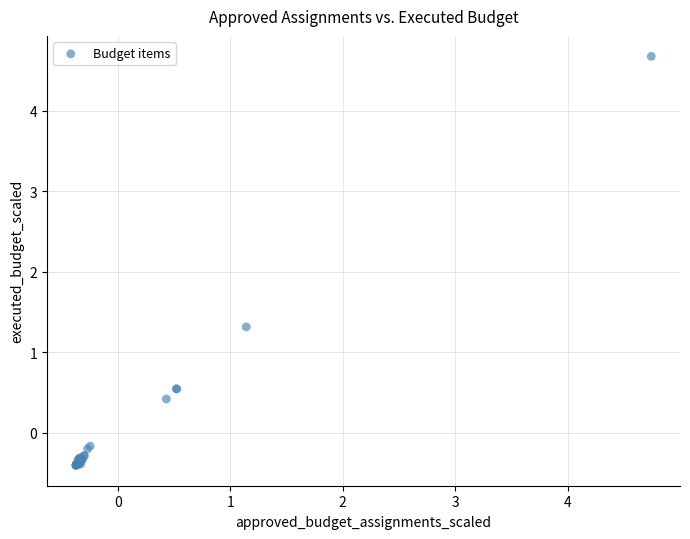

What Y value in the scatter plot is closest to 2?

1.3